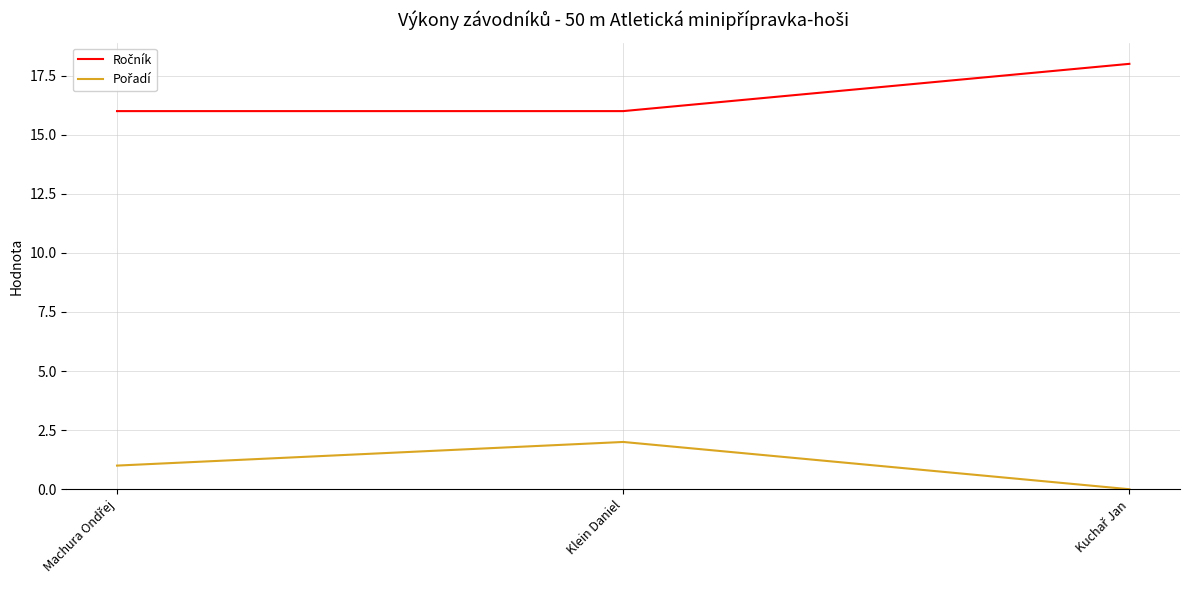

What is the total value across all series at Klein Daniel?

18